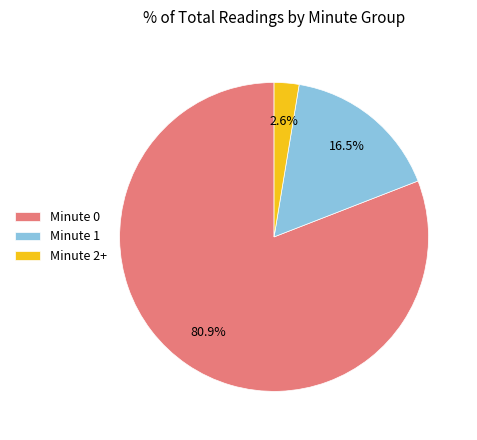

To the nearest percent, what is the average slice percentage?

33%